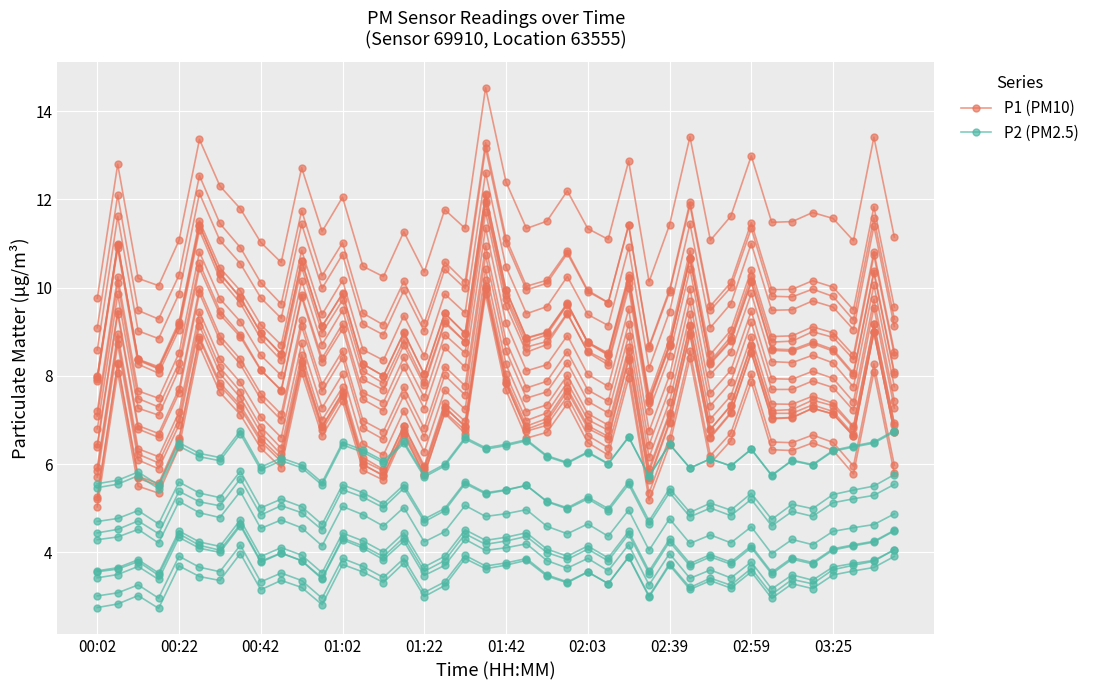

At which category is the sum across all series the highest?

19